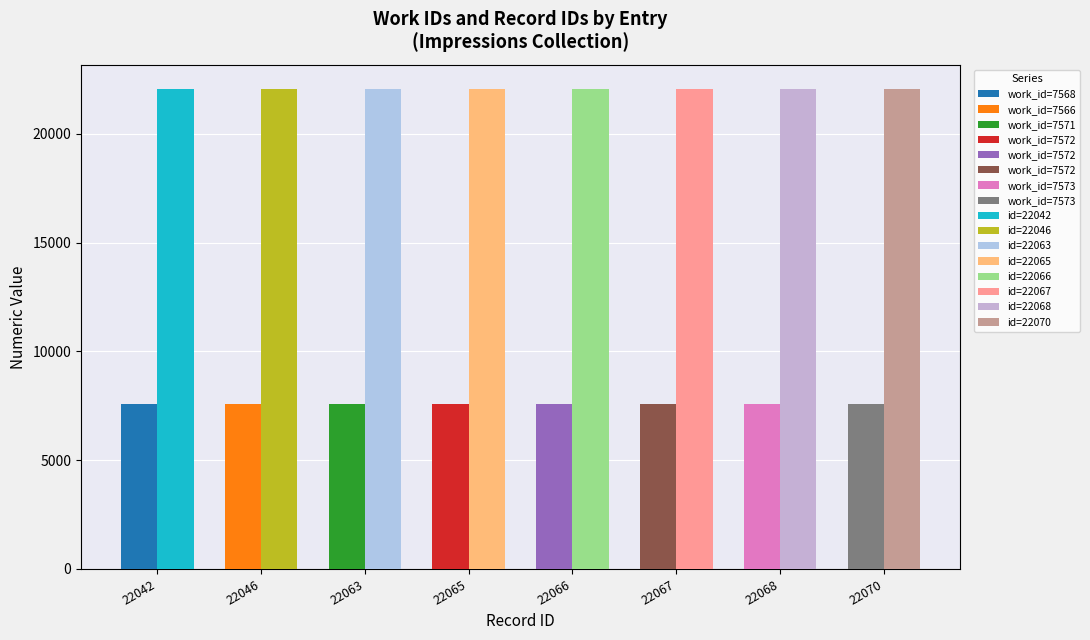

Reading left to right, transcribe all the data shown in this chart.

work_id: 22042=7568	22046=7566	22063=7571	22065=7572	22066=7572	22067=7572	22068=7573	22070=7573
id: 22042=22042	22046=22046	22063=22063	22065=22065	22066=22066	22067=22067	22068=22068	22070=22070